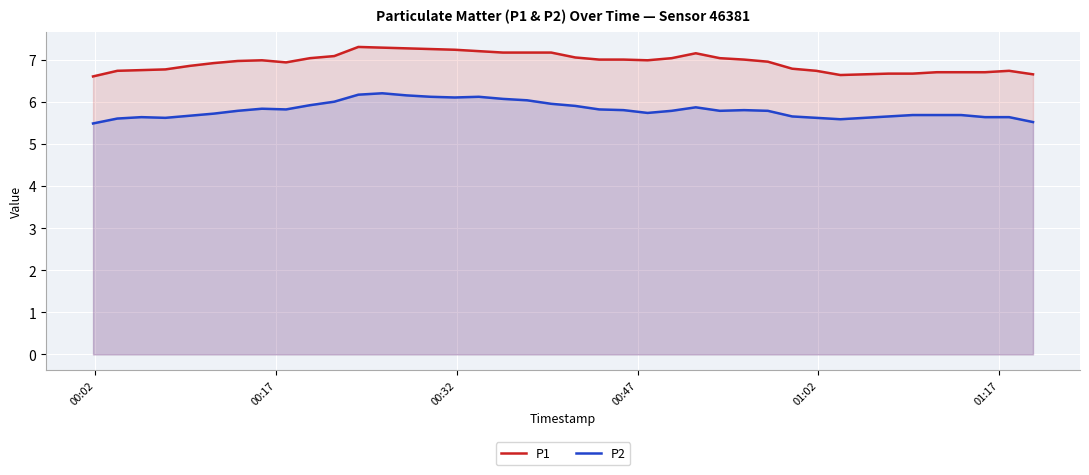

What is the difference between the maximum and minimum values in the P1 series?

0.7